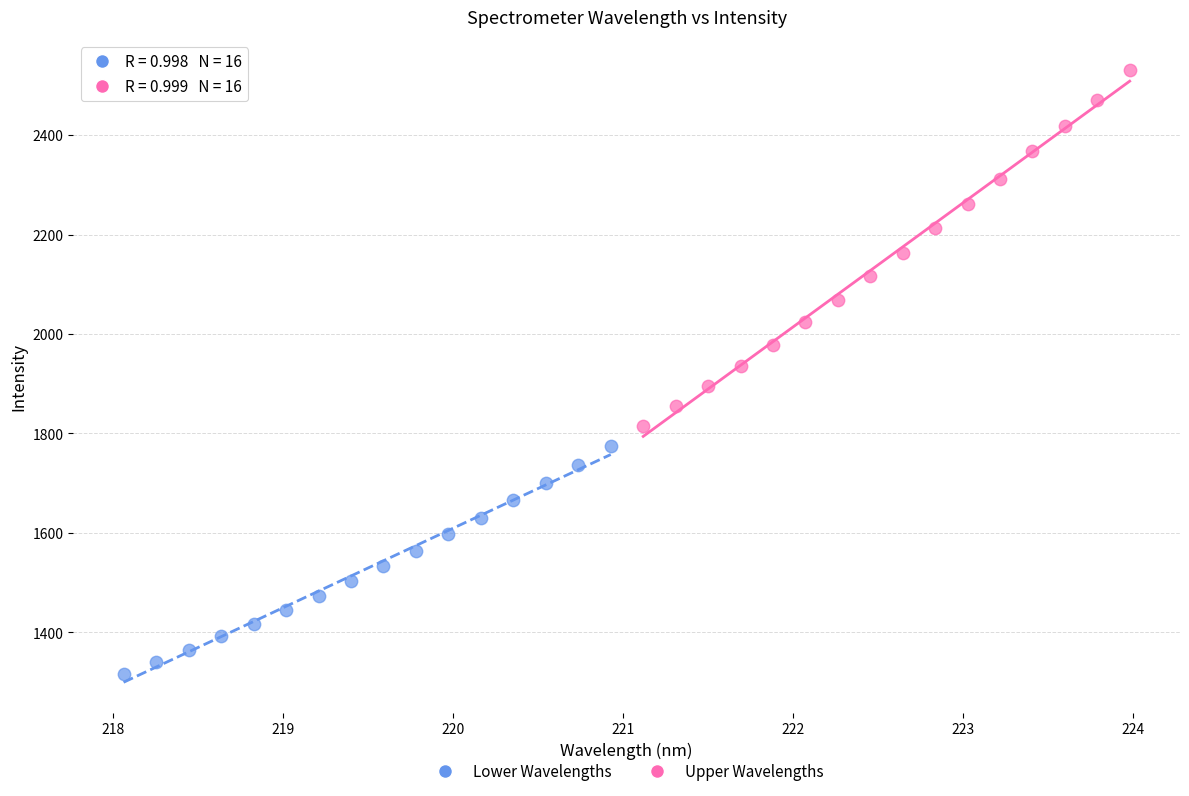

What are all the series names shown in the legend?

Lower Wavelengths, Upper Wavelengths